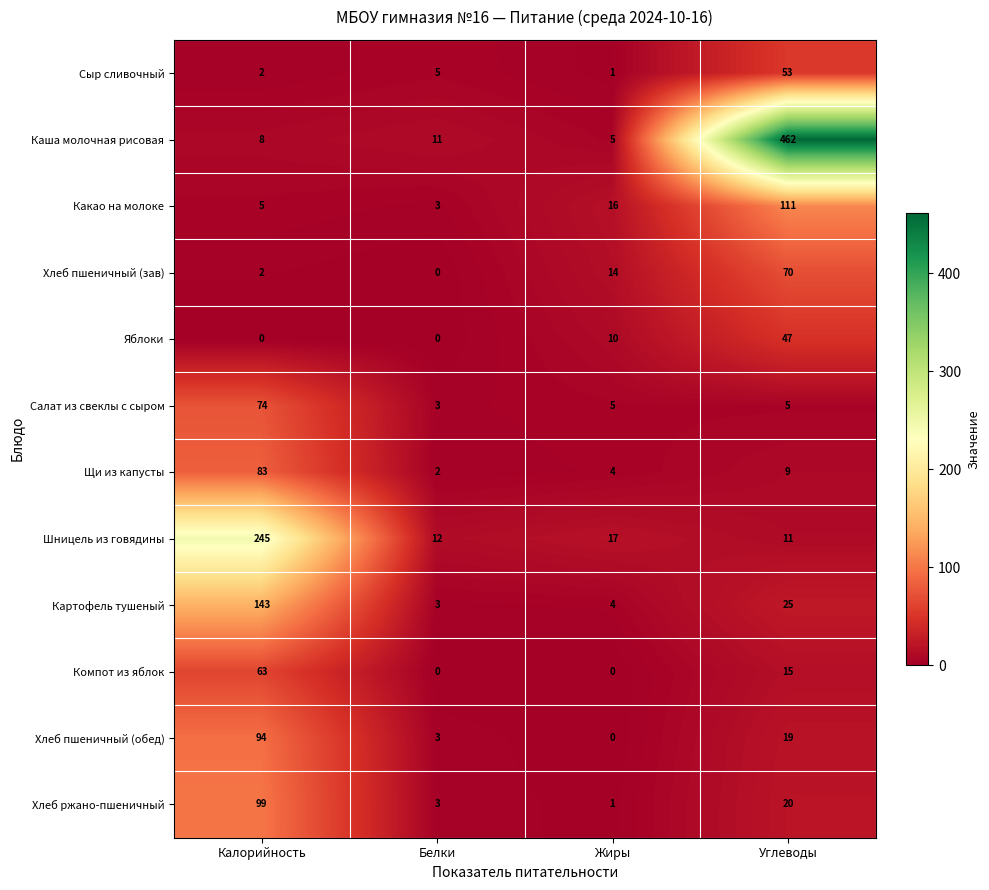

At which label is Сыр сливочный closest to 27?

Белки